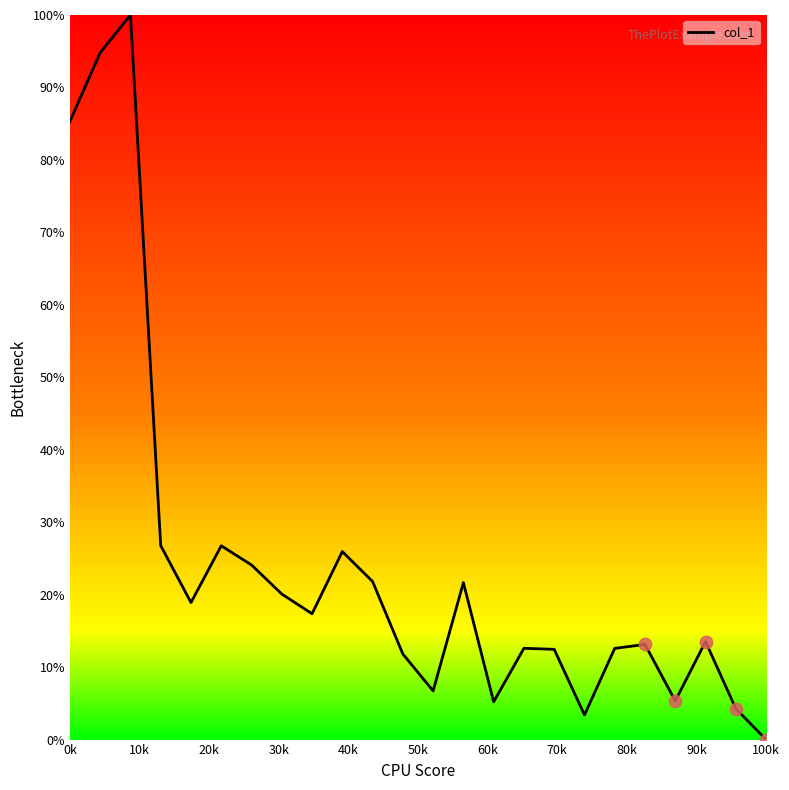

What is the maximum value shown in the chart?

100.0